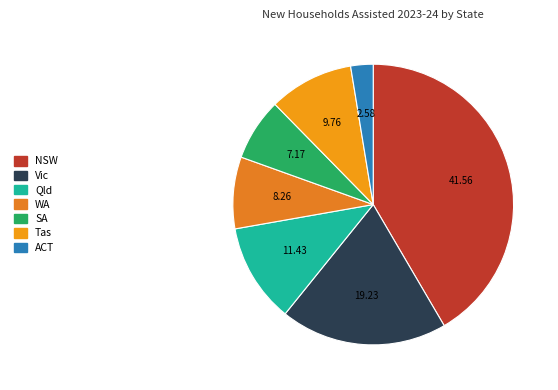

To the nearest percent, what portion does Qld represent?

11%